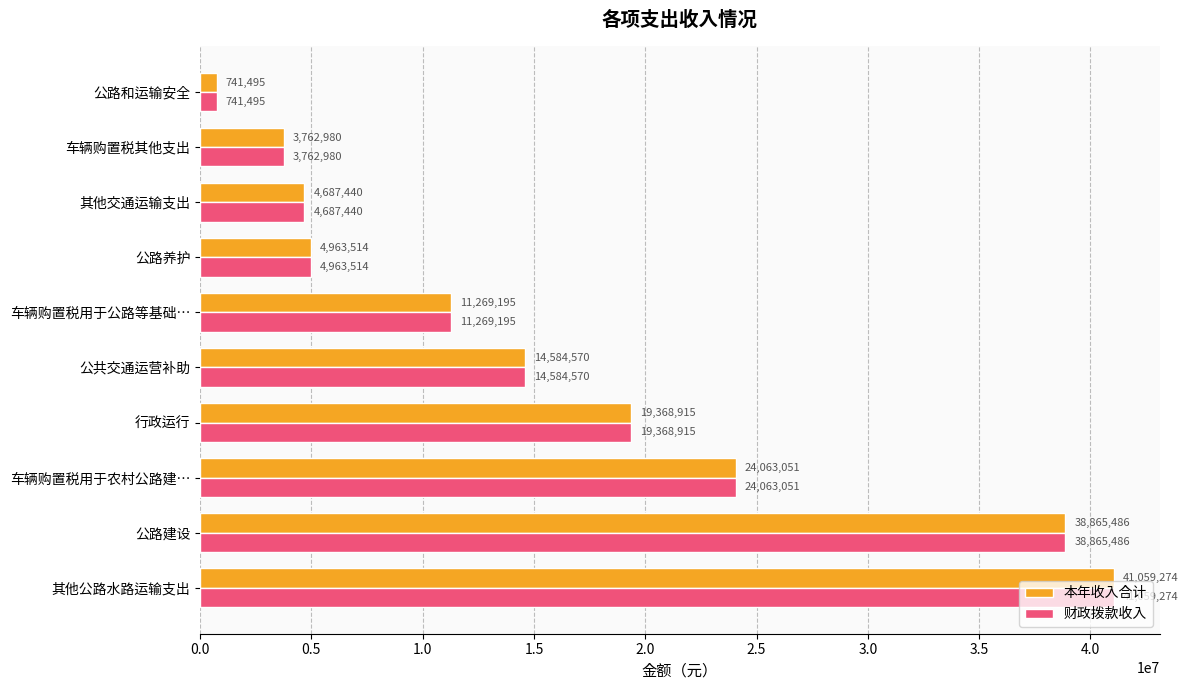

What is the average value of the 本年收入合计 series?

16336591.9